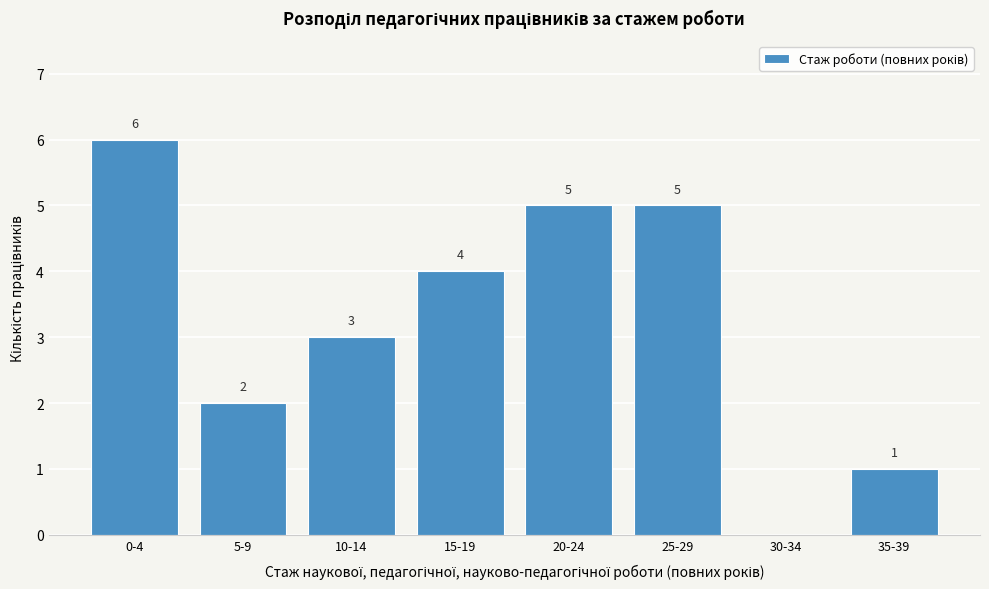

Reading left to right, list all the values displayed in this chart.

0-4=6	5-9=2	10-14=3	15-19=4	20-24=5	25-29=5	30-34=0	35-39=1